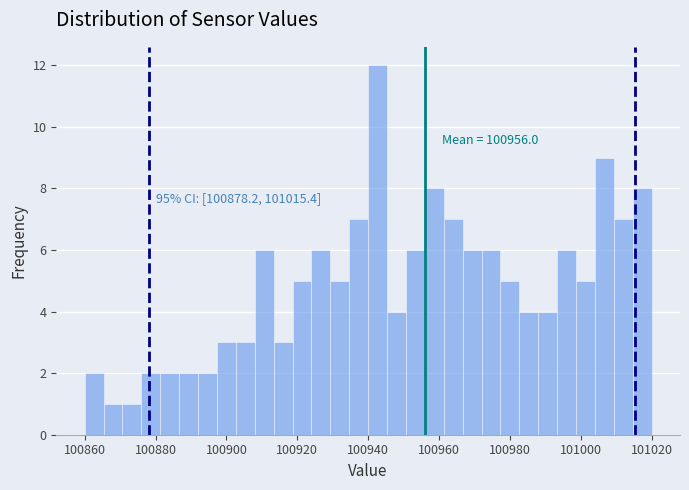

Read against the x-axis, roughly where is the centre of the tallest bar?

100942